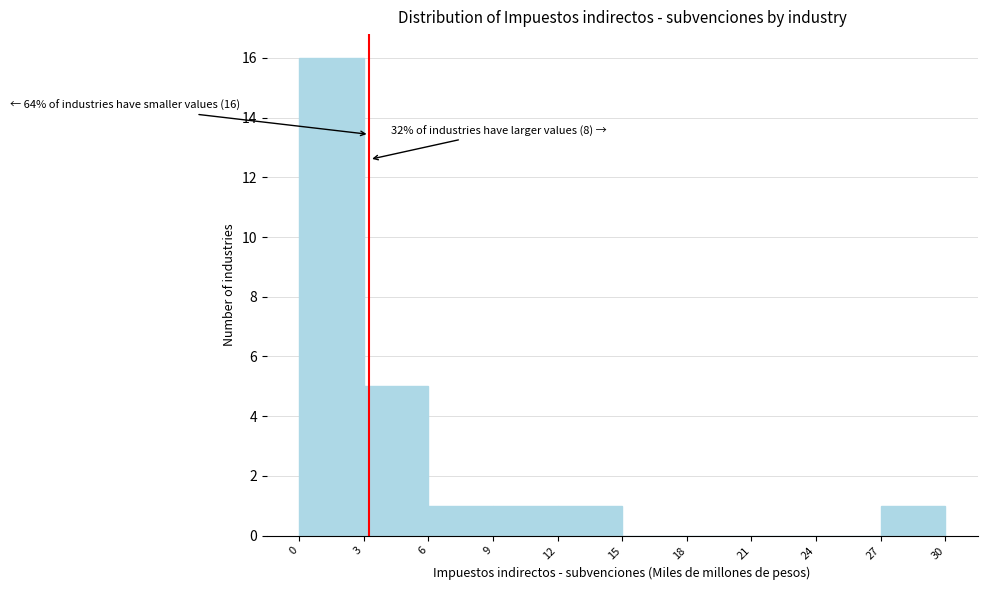

Which range on the x-axis has the tallest bar?

0 to 3